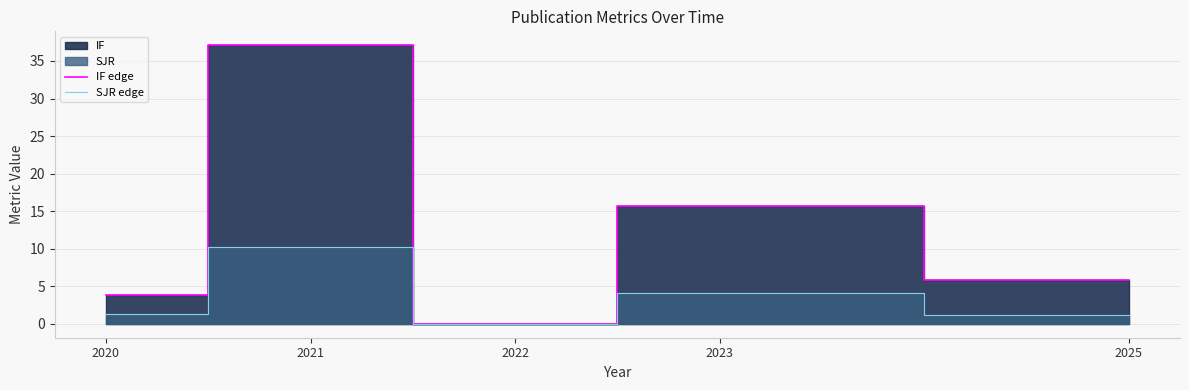

Reading right to left, transcribe all the data shown in this chart.

IF edge: 2025=5.8	2023=15.6	2022=0.0	2021=37.1	2020=3.8
SJR edge: 2025=1.2	2023=4.1	2022=0.0	2021=10.2	2020=1.4